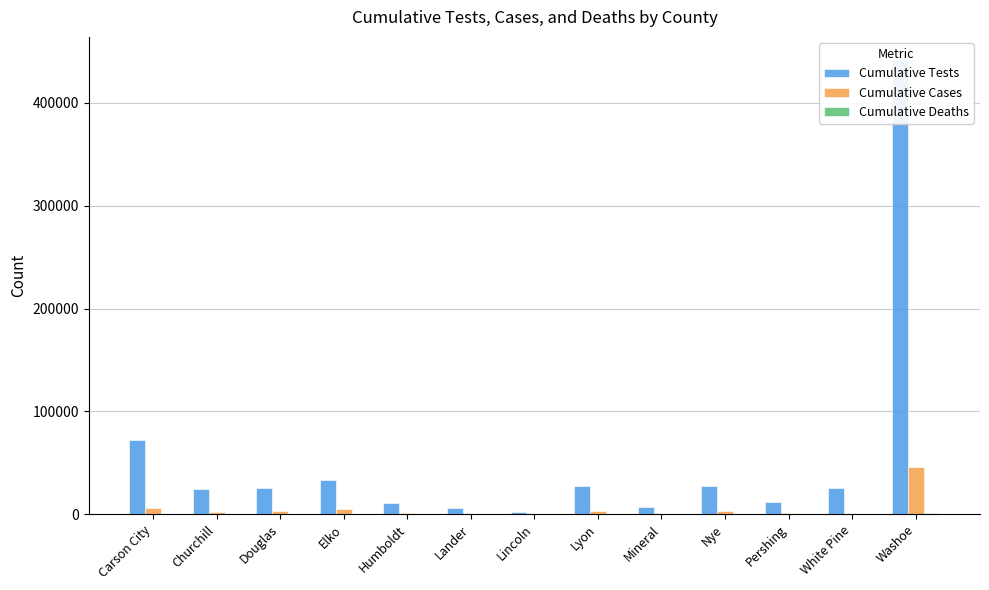

At which label is Cumulative Cases closest to 22951?

Carson City